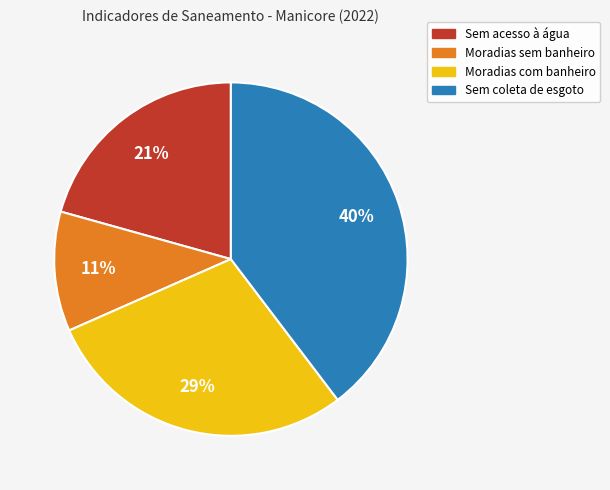

How many segments does this pie chart have?

4